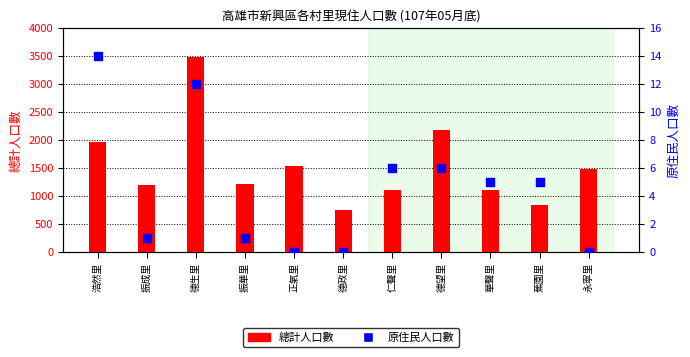

Which series has the largest total across all categories?

總計人口數